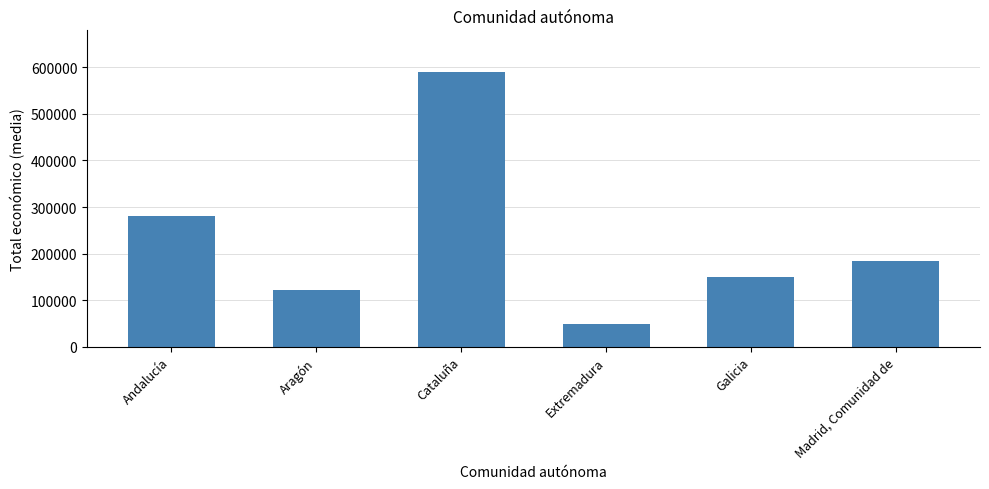

What is the difference between the values at Cataluña and Madrid, Comunidad de?

407492.8